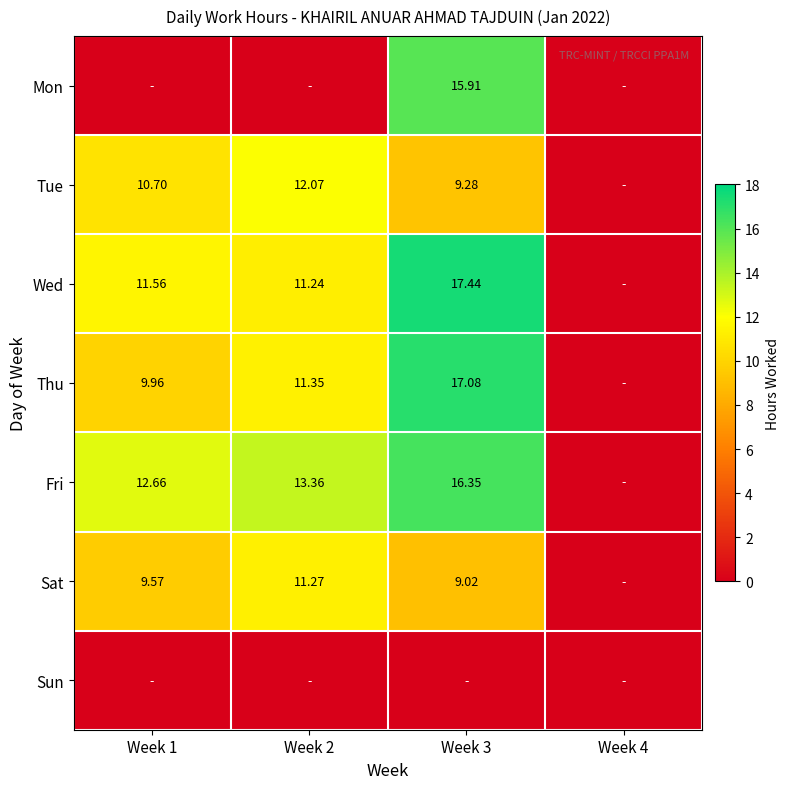

Is the value of Sat at Week 3 greater than the value of Thu at Week 1?

No